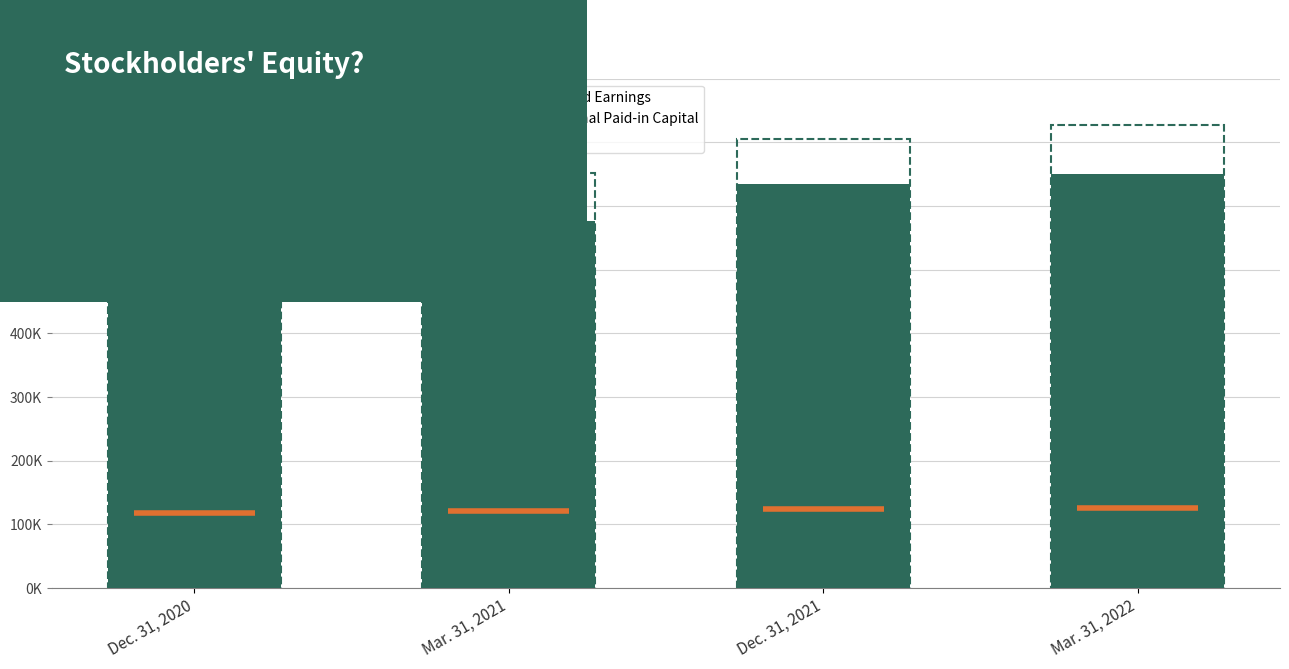

What is the label of the 4th bar from the left?

Mar. 31, 2022